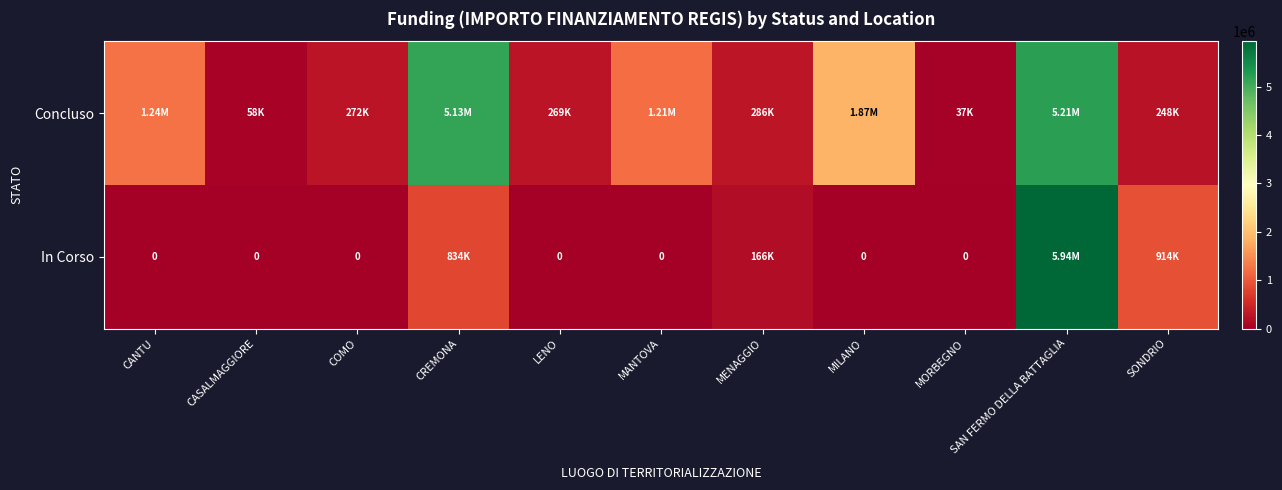

The Concluso series shows 36600.0 at MORBEGNO. True or false?

True